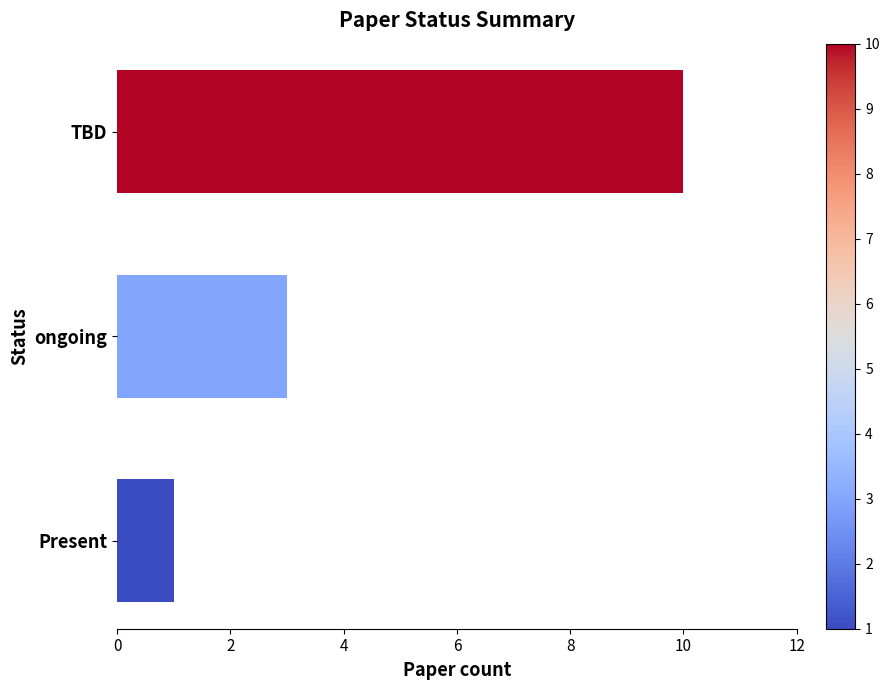

What is the value of the 2nd bar from the top?

3